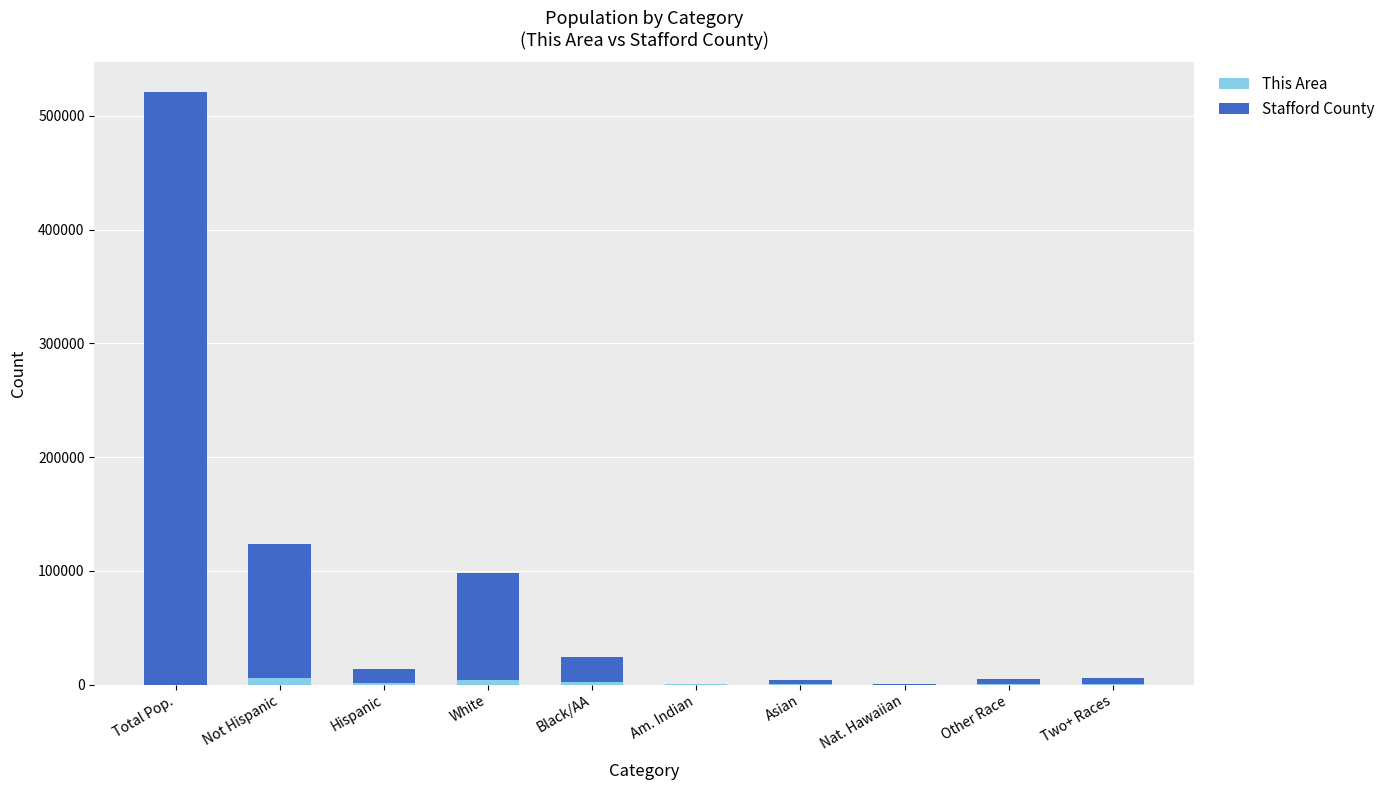

What value does the This Area series have at Other Race, to the nearest 100?

600